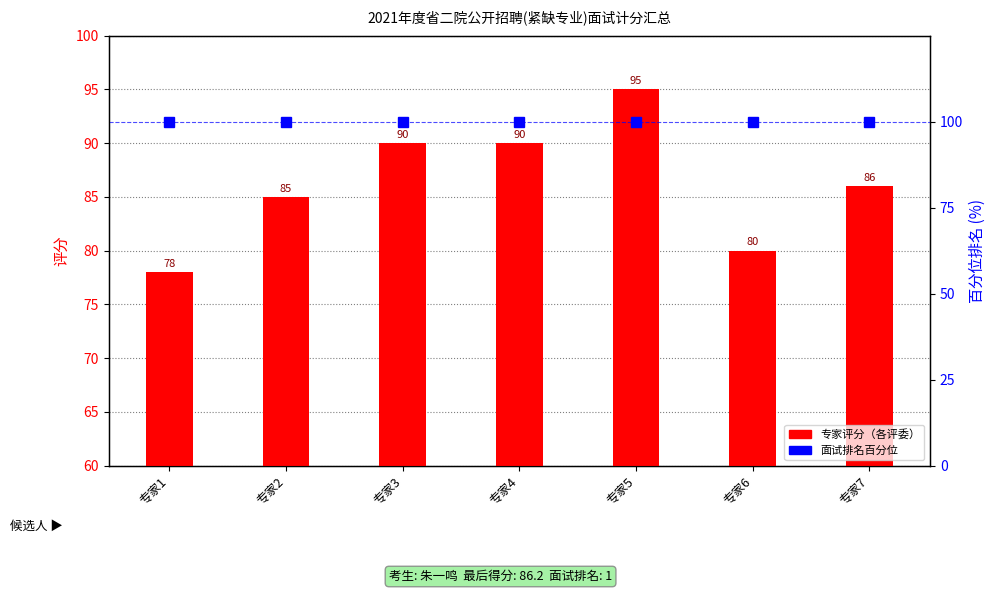

What is the sum of the 面试排名百分位 values at 专家6 and 专家3?

200